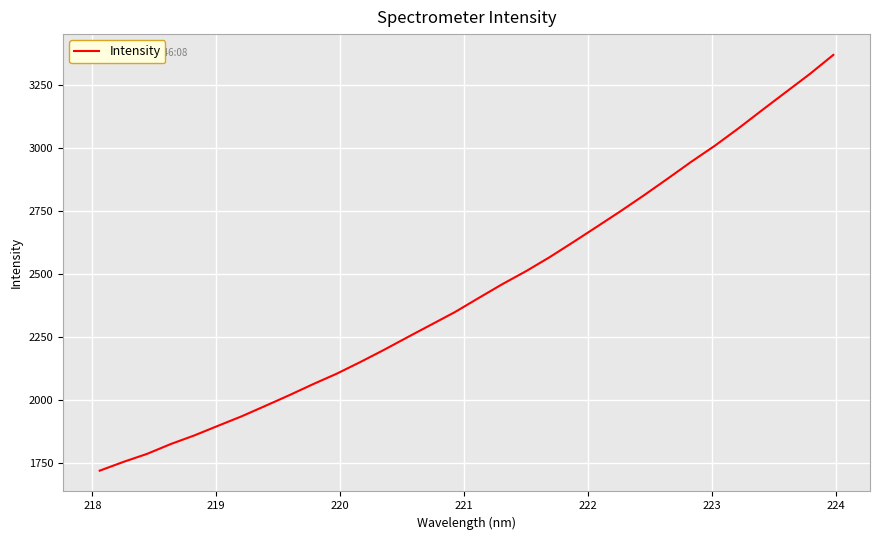

What is the maximum value shown in the chart?

3371.5